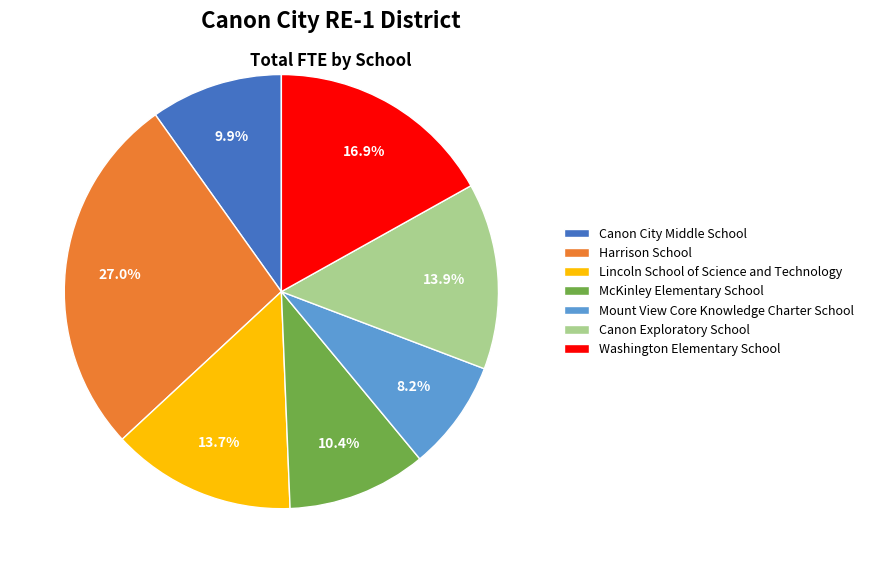

Which category has the biggest portion of the pie?

Harrison School